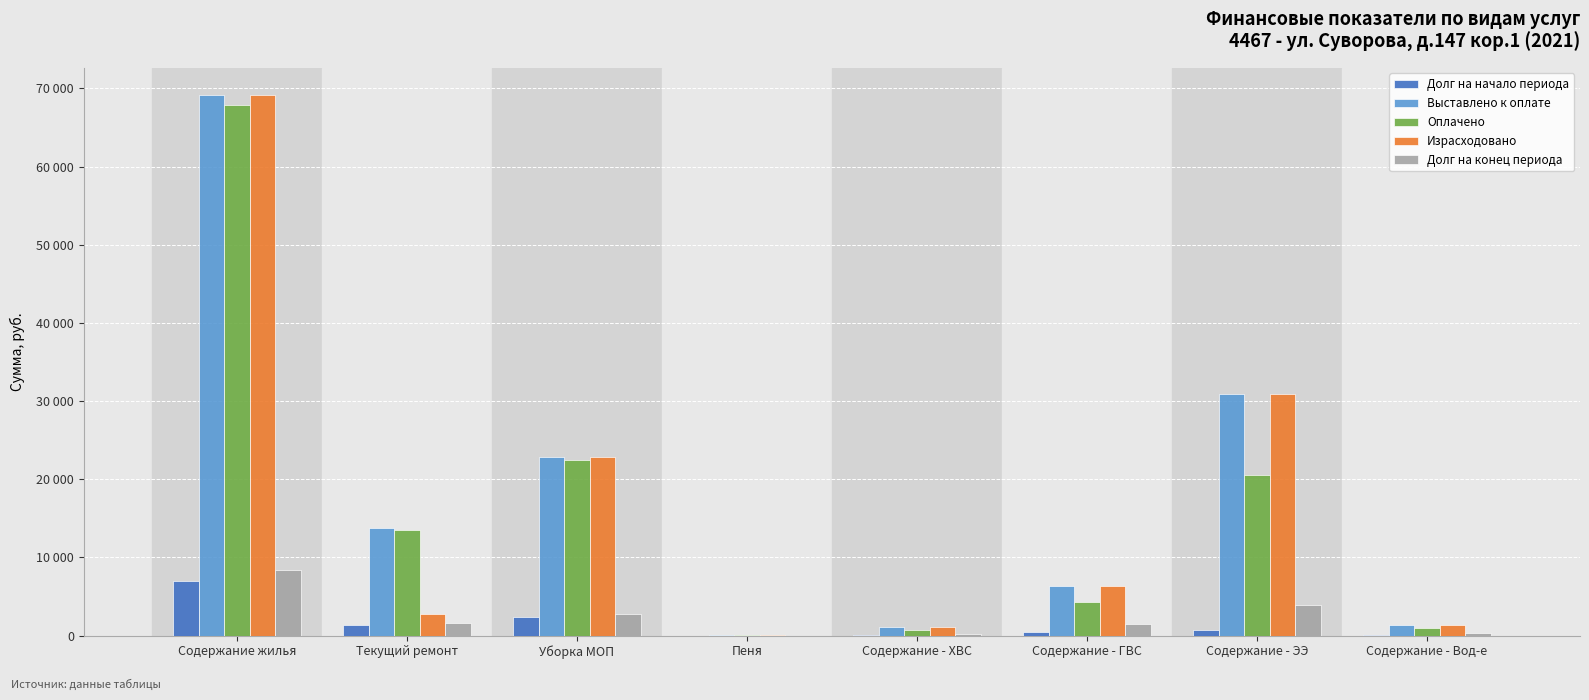

Are the bars horizontal?

No